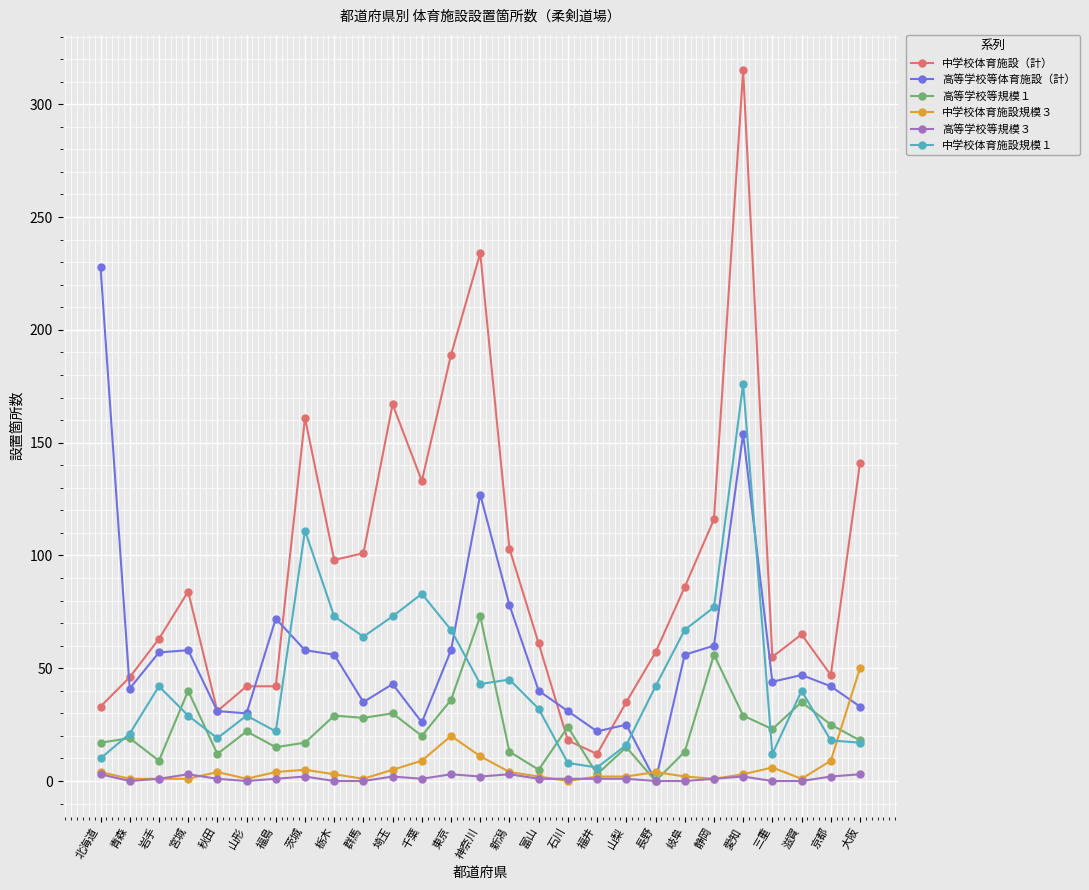

True or false: 中学校体育施設規模３ and 中学校体育施設（計） intersect in this chart.

False